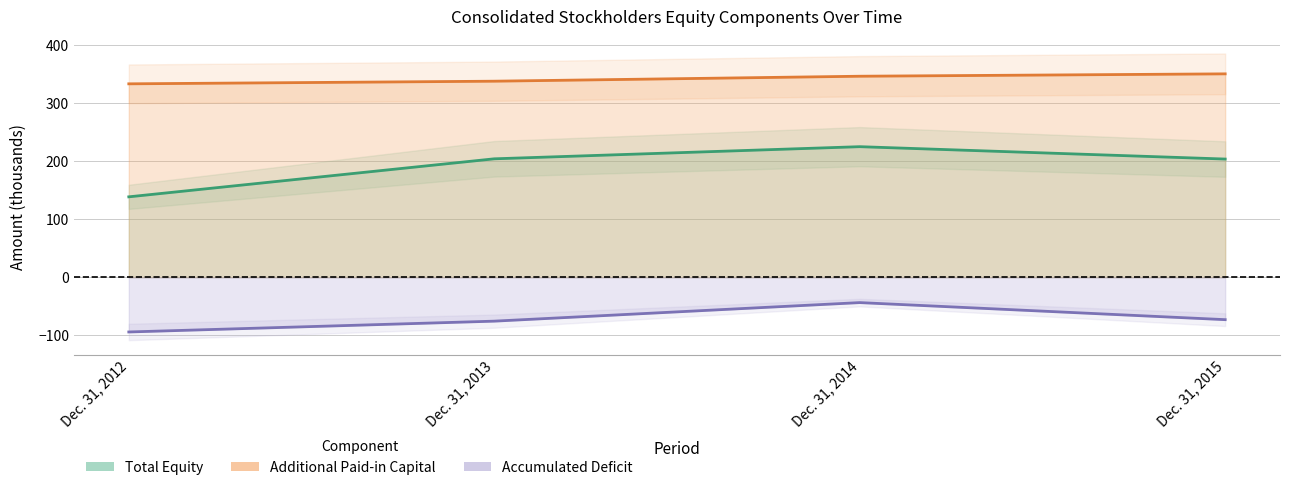

How many categories are shown in the chart?

4